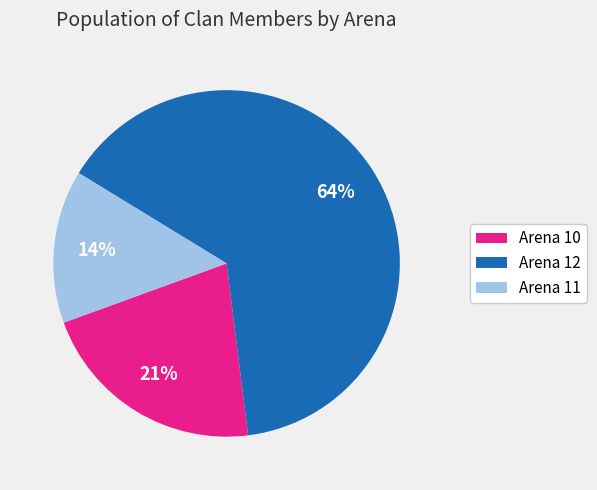

How many slices are in this pie chart?

3